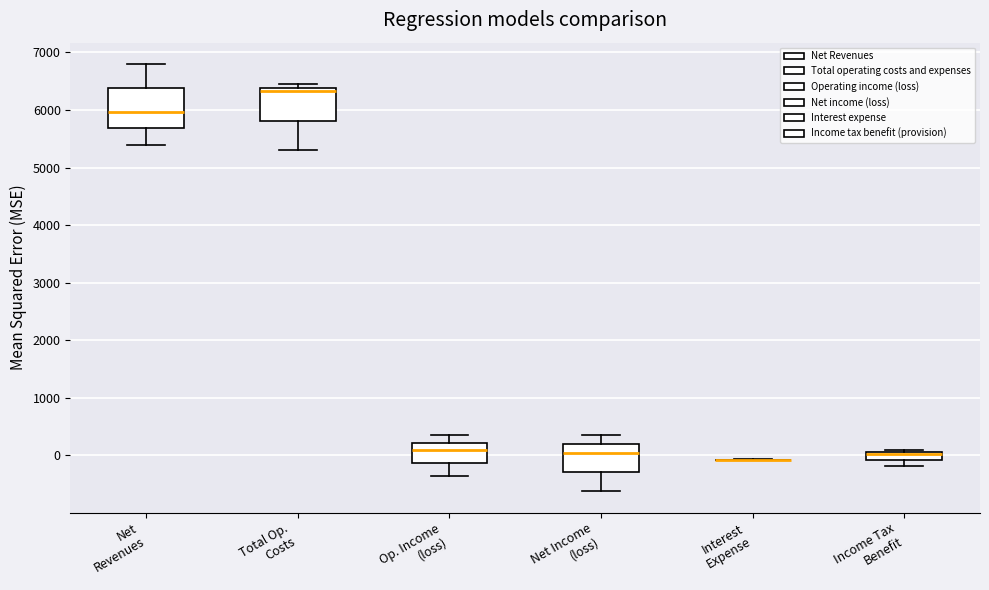

Where does the lower whisker of the box for Income Tax Benefit end on the y-axis? The values are not printed on the chart, so give them approximately, as read against the axis.

-200